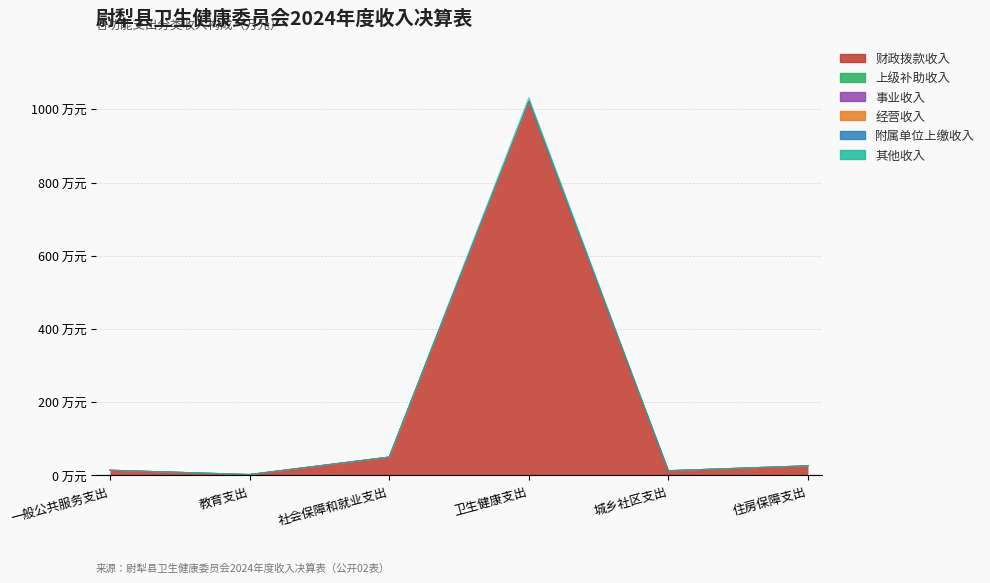

Which series has the widest spread of values?

财政拨款收入